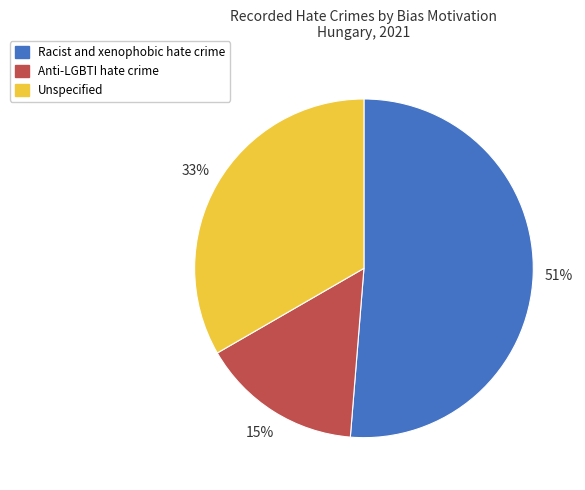

To the nearest percent, what is the difference between the Unspecified and Anti-LGBTI hate crime slice percentages?

18%